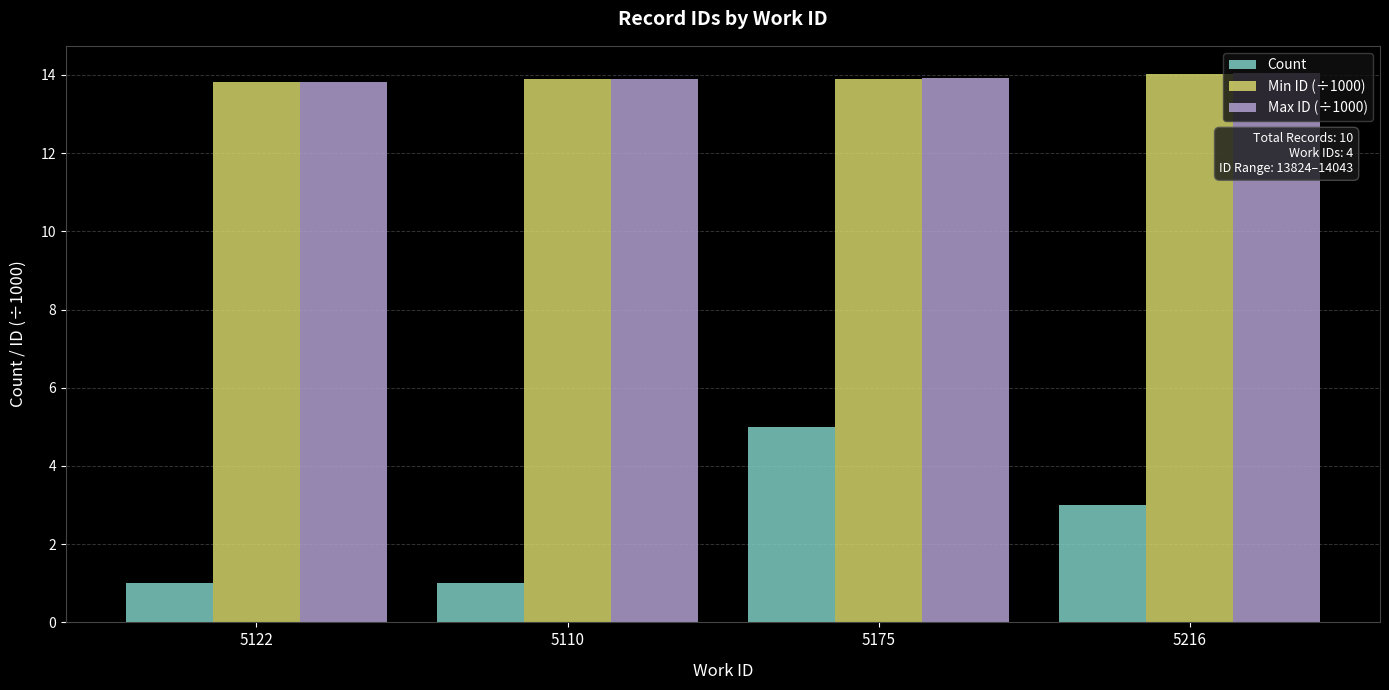

What is the total value across all series at 5110?

28.8